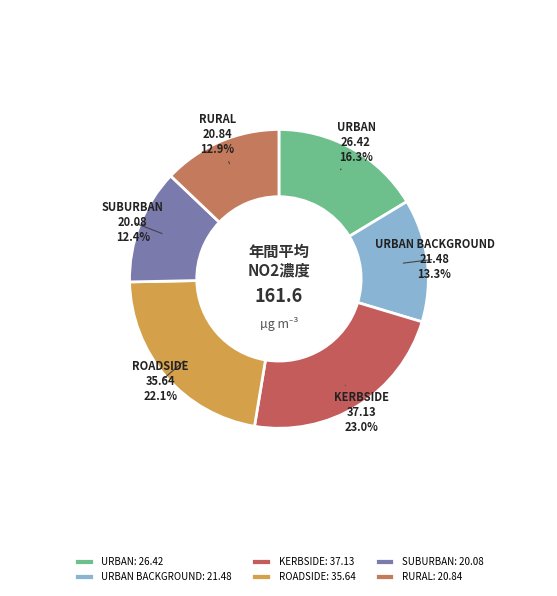

To the nearest percent, what is the difference between the largest and smallest slice percentages?

11%